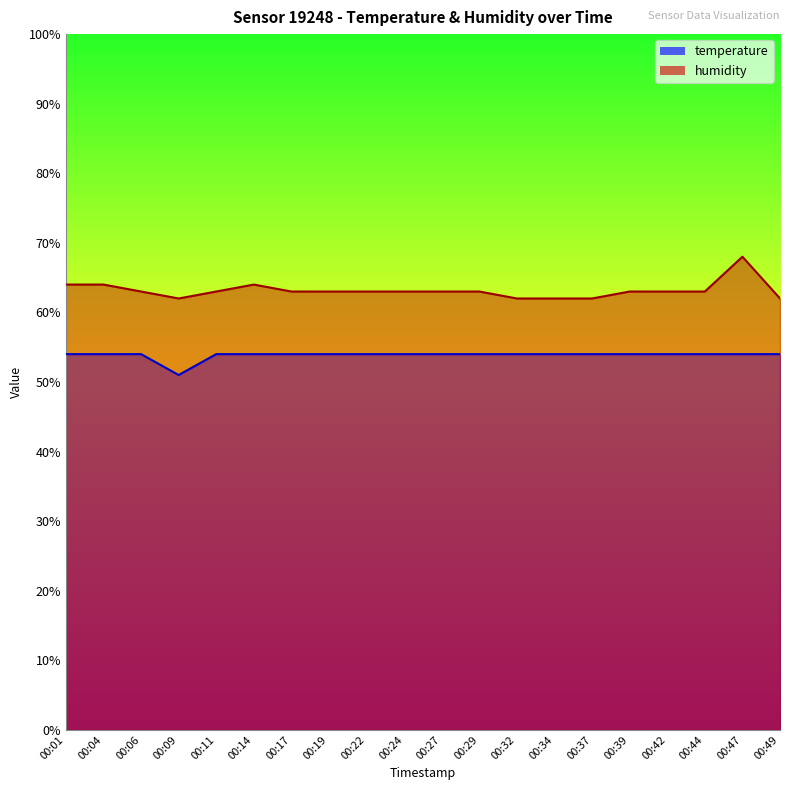

Is the value of humidity at 00:24 greater than the value of temperature at 00:06?

Yes